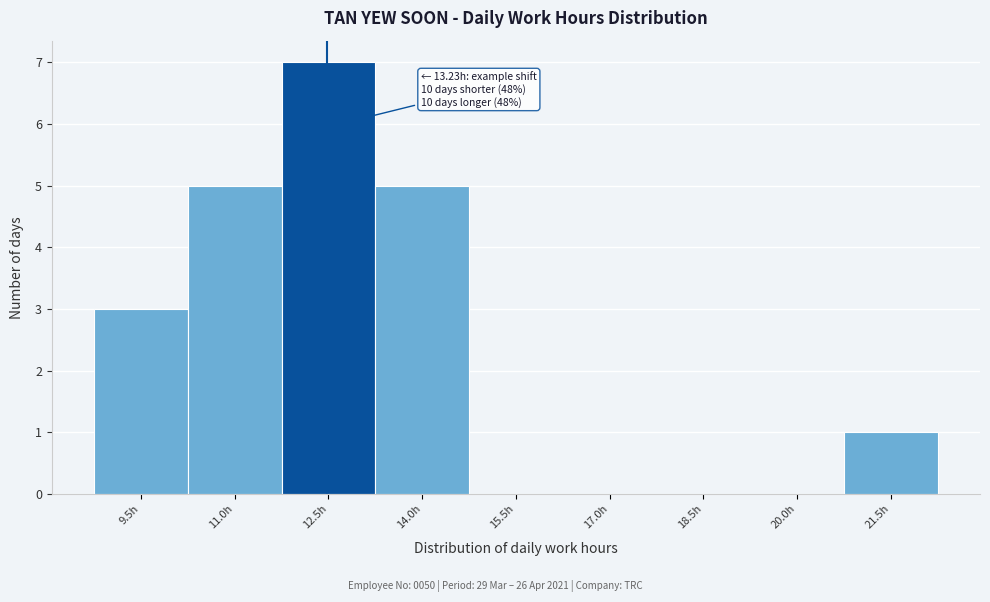

Reading right to left, what are all the values shown in this chart?

21.5h=1	20.0h=0	18.5h=0	17.0h=0	15.5h=0	14.0h=5	12.5h=7	11.0h=5	9.5h=3